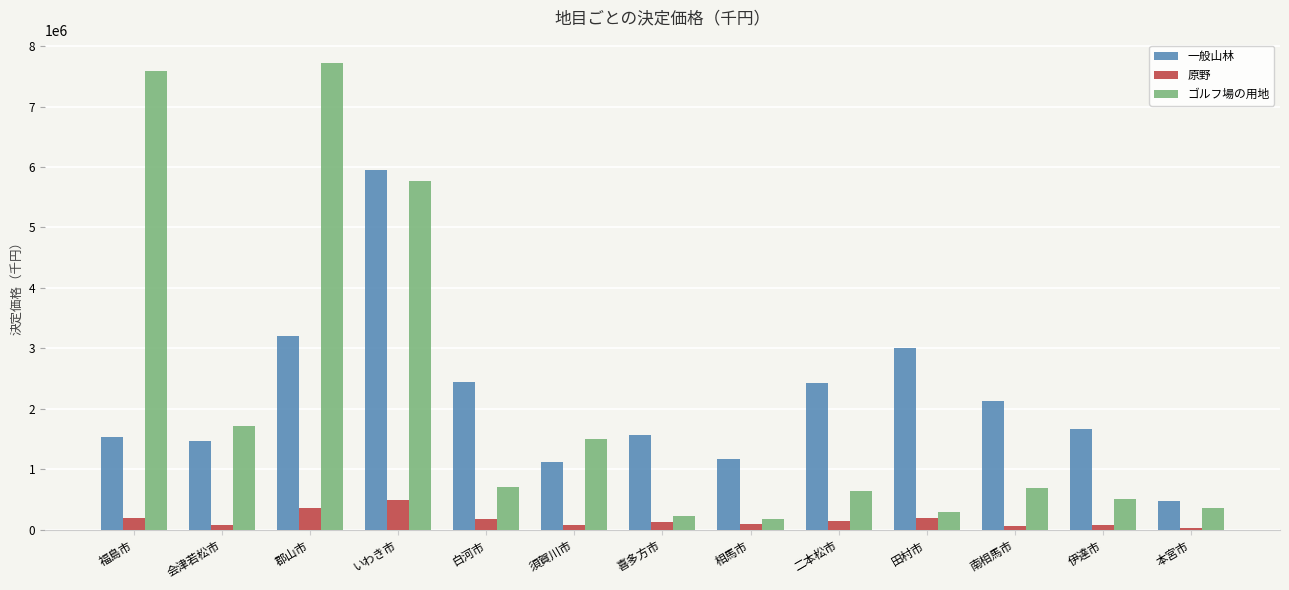

What is the sum of all ゴルフ場の用地 values?

27901429